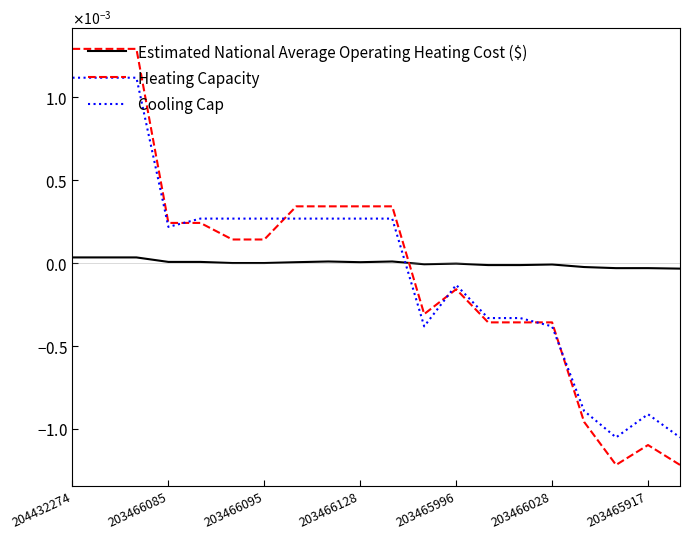

Is this an area chart (filled region under the line)?

No